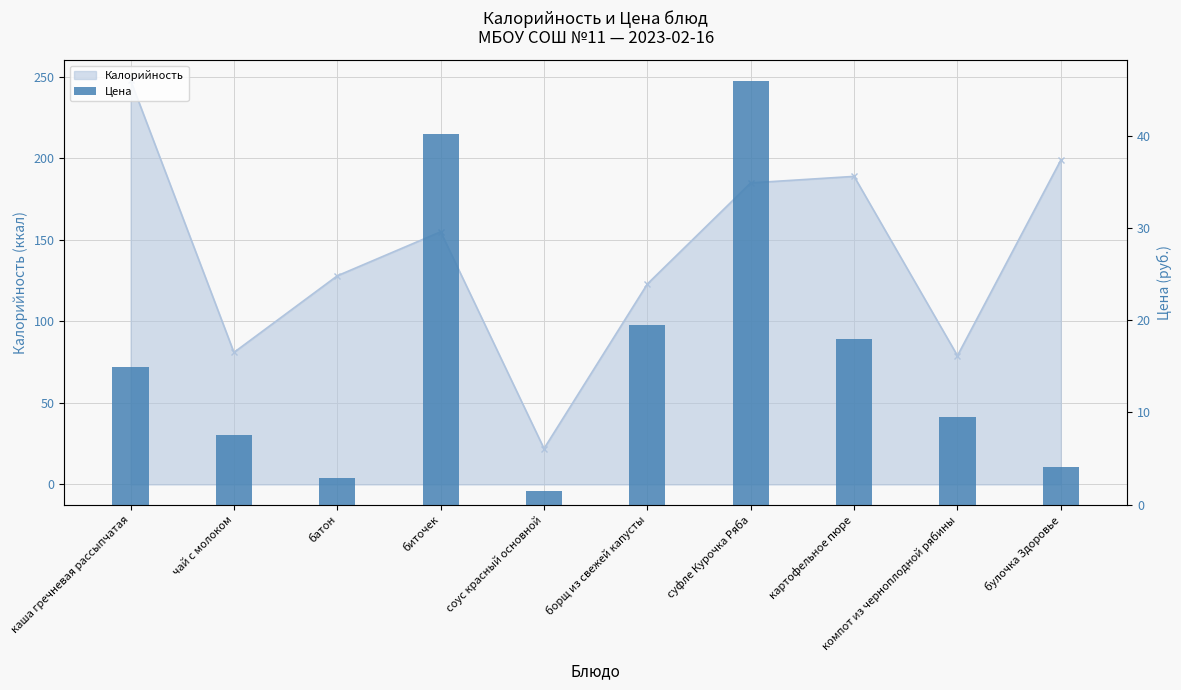

What is the change in value from батон to борщ из свежей капусты?

+16.6